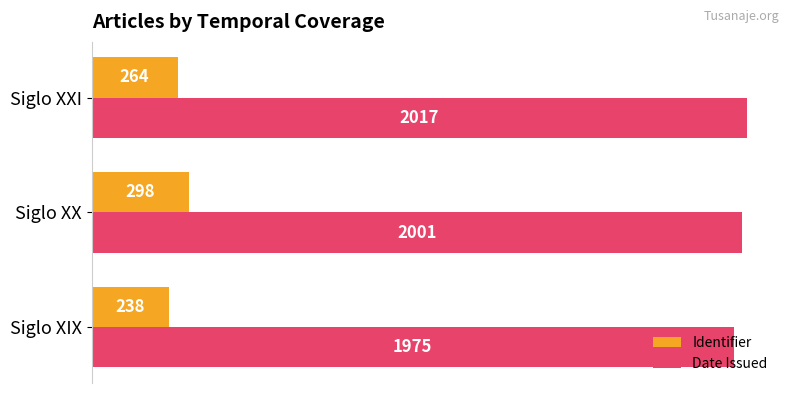

What is the average value of the Identifier series?

267